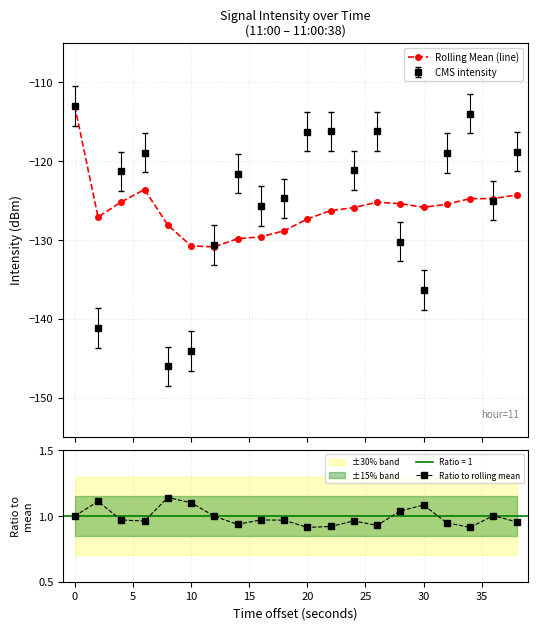

In CMS intensity, how many points are higher than both neighbors (excluding endpoints)?

5